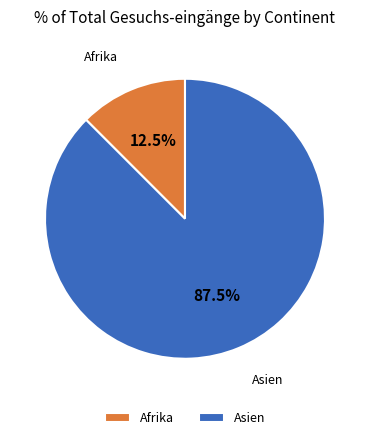

Approximately how many times larger is the value at Asien compared to Afrika?

7.0